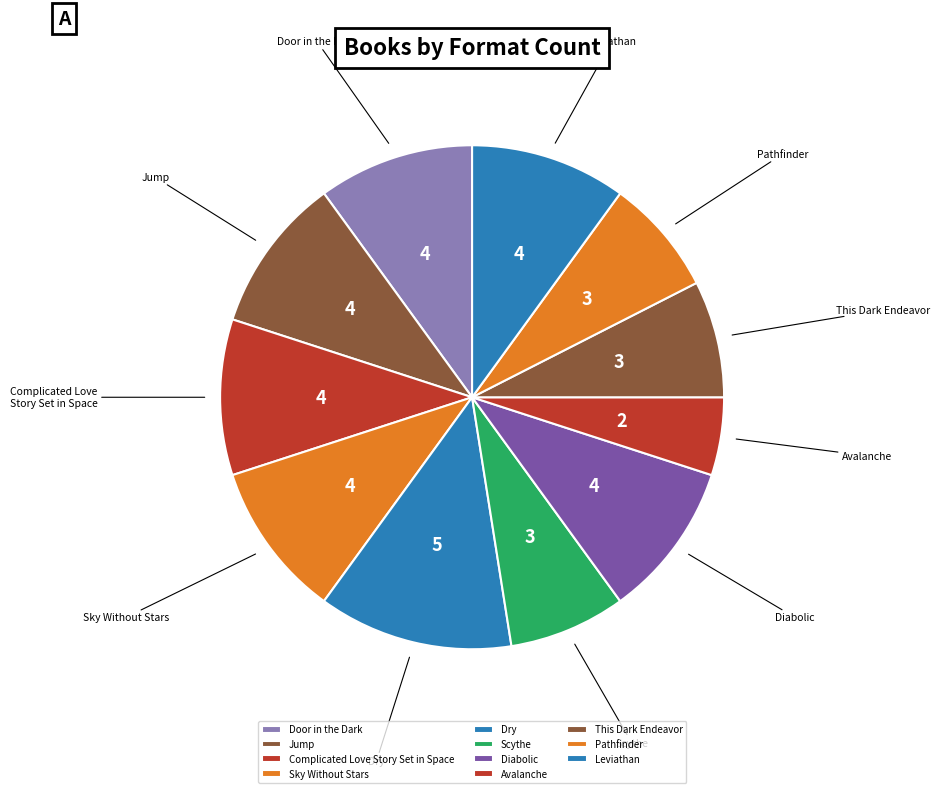

How many segments does this pie chart have?

11